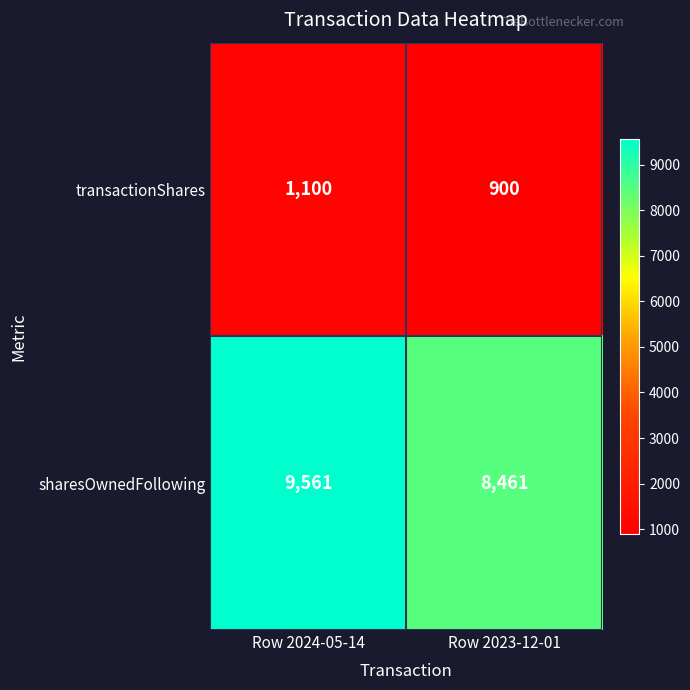

What is the difference between the maximum and minimum values in the sharesOwnedFollowing series?

1100